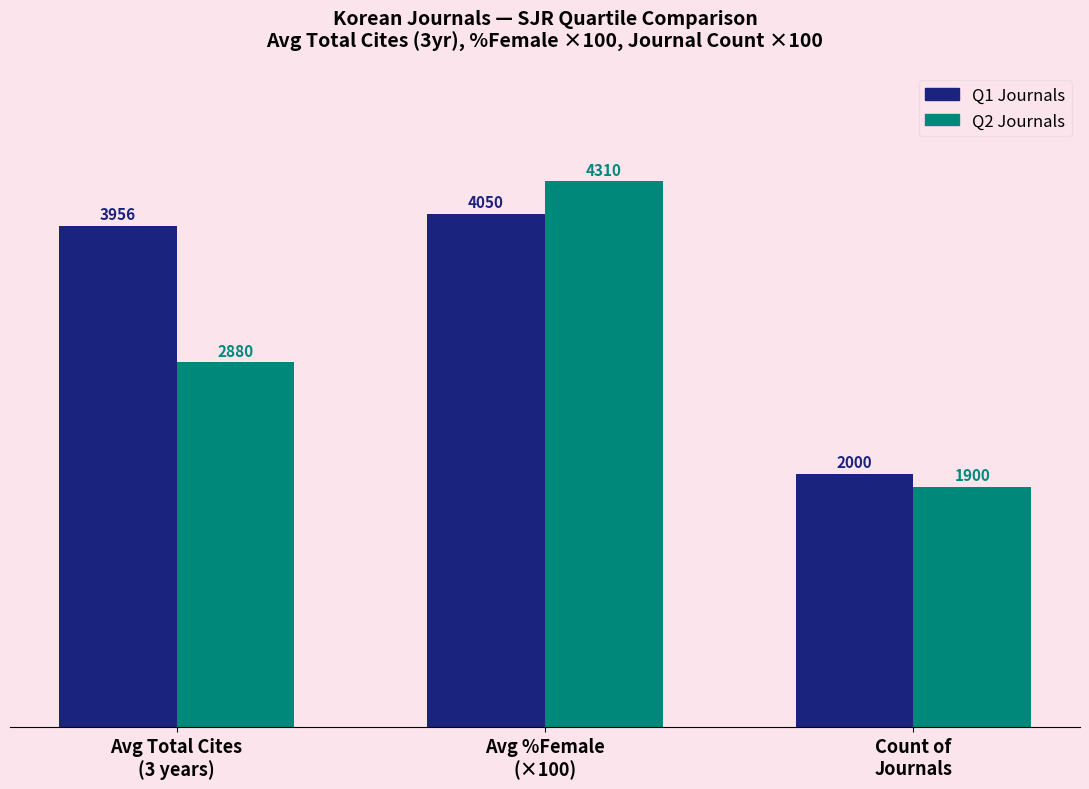

What is the greatest value displayed?

4310